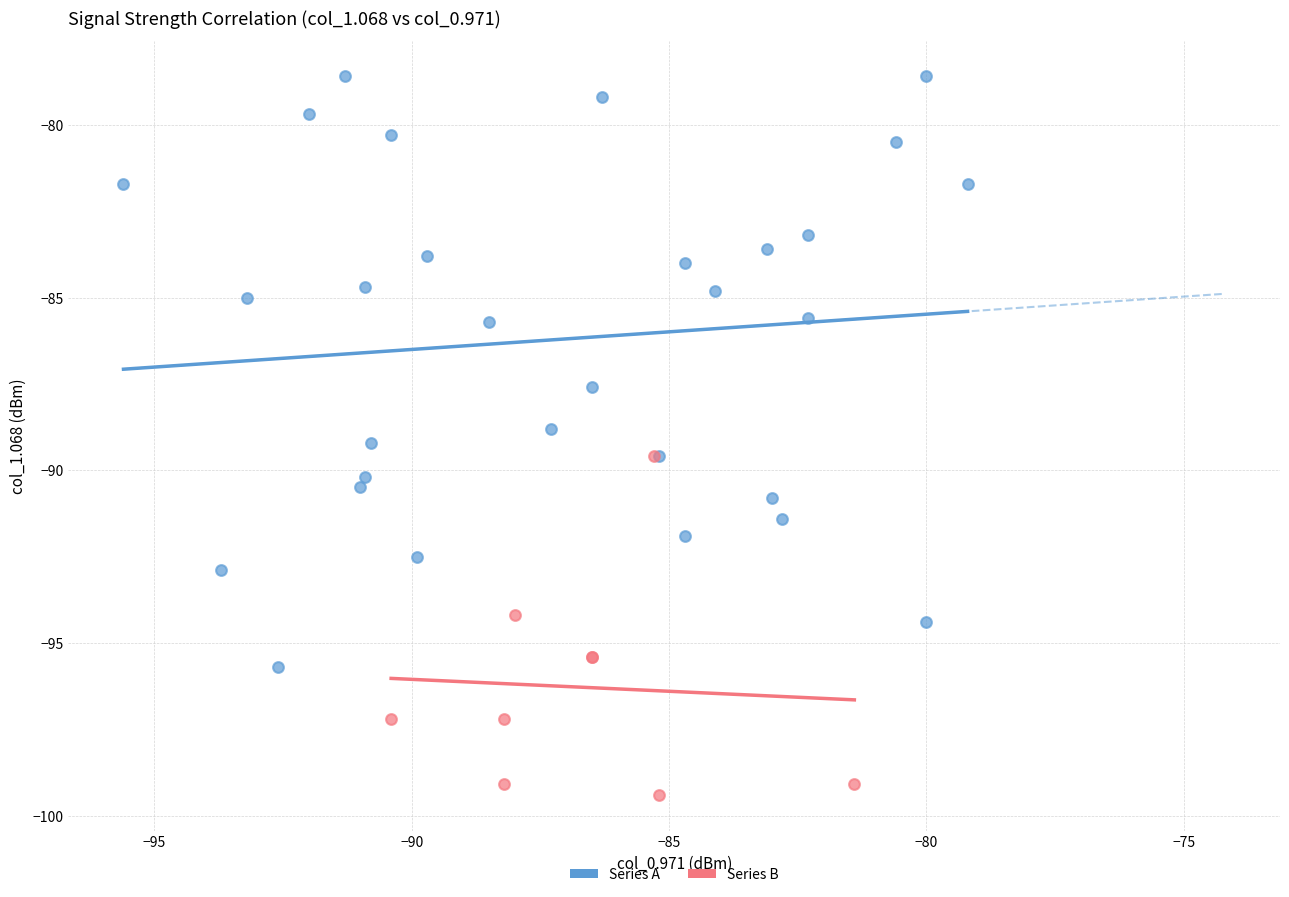

Which series contains the highest Y value?

Series A